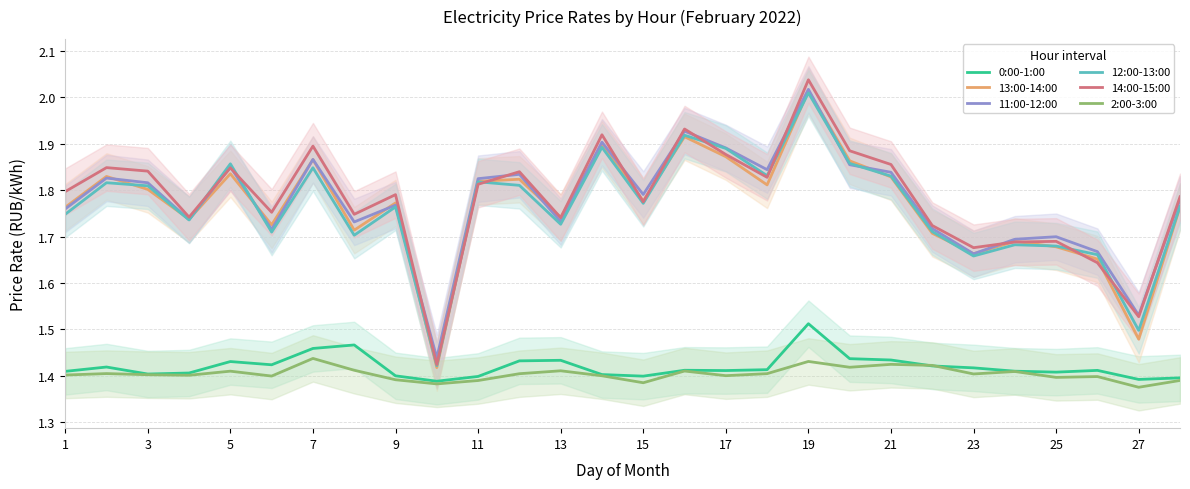

What is the sum of all 14:00-15:00 values?

49.9